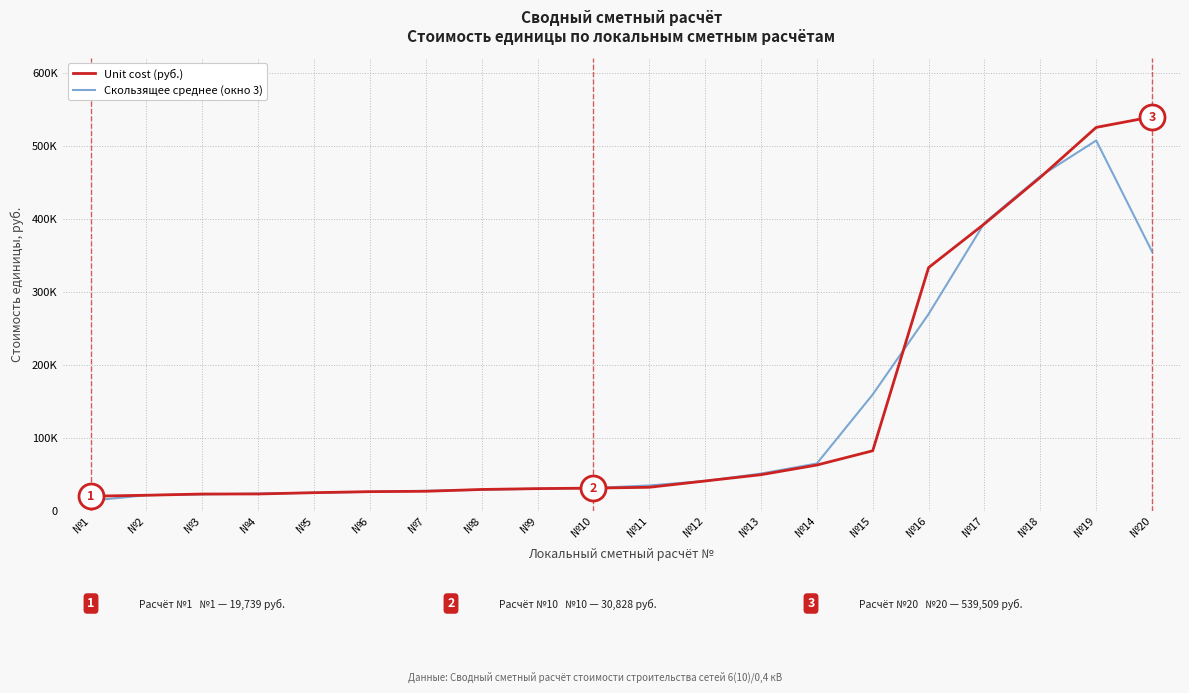

Reading left to right, extract all data points from this chart.

Unit cost (руб.): №1=19739.0	№2=21044.0	№3=22735.0	№4=22812.0	№5=24579.0	№6=25999.0	№7=26492.0	№8=28977.0	№9=30141.0	№10=30828.0	№11=31973.0	№12=40591.0	№13=49186.0	№14=62451.0	№15=81976.0	№16=332958.0	№17=392936.0	№18=456661.0	№19=525045.0	№20=539509.0
Скользящее среднее (окно 3): №1=13594.3	№2=21172.7	№3=22197.0	№4=23375.3	№5=24463.3	№6=25690.0	№7=27156.0	№8=28536.7	№9=29982.0	№10=30980.7	№11=34464.0	№12=40583.3	№13=50742.7	№14=64537.7	№15=159128.3	№16=269290.0	№17=394185.0	№18=458214.0	№19=507071.7	№20=354851.3